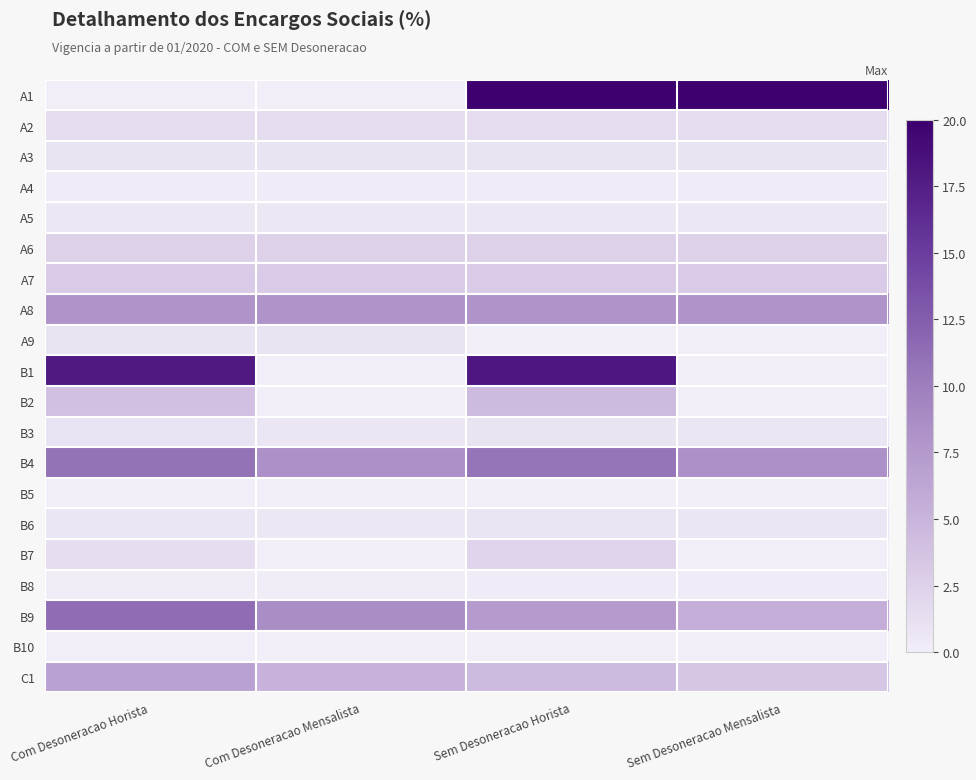

Which series has the largest total across all categories?

A1